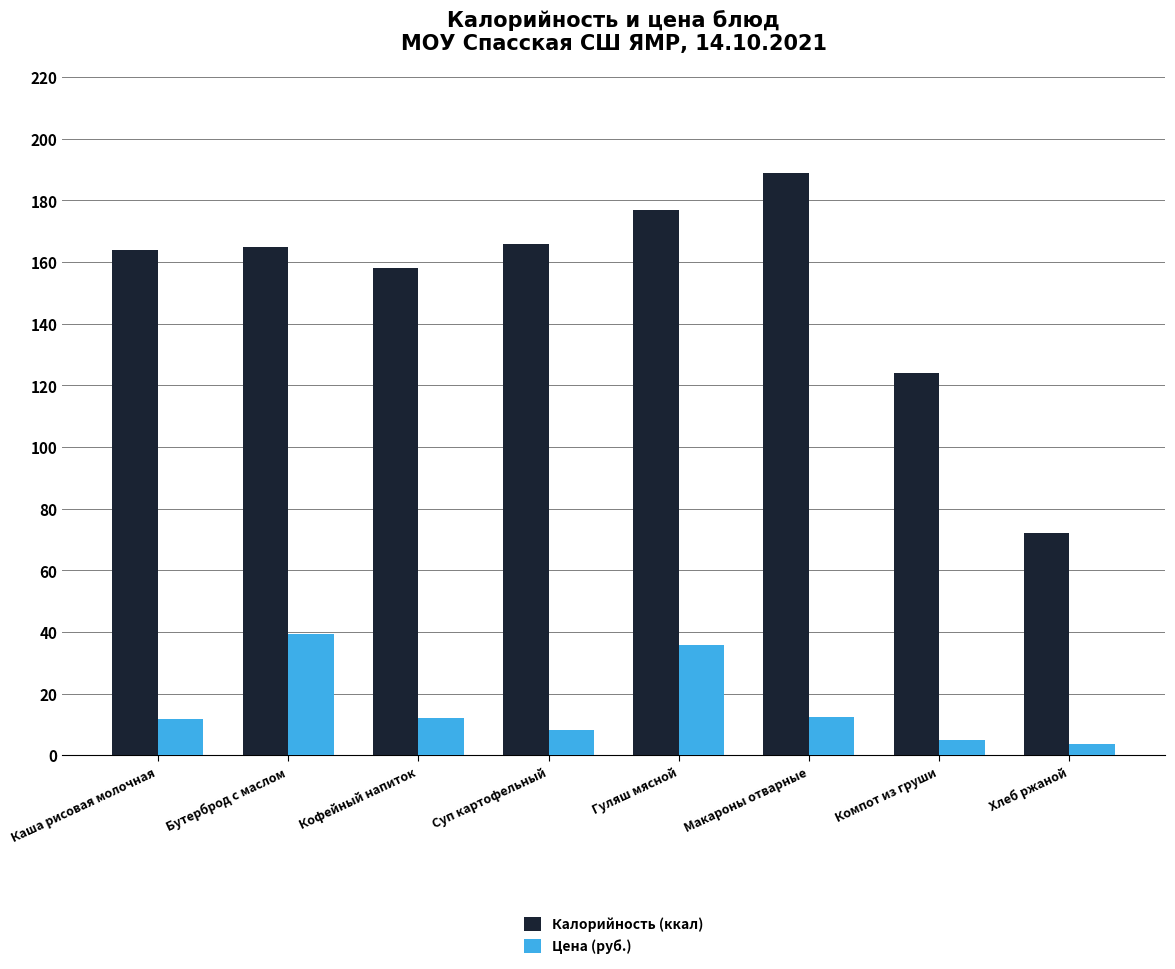

What position from the left is Суп картофельный?

4